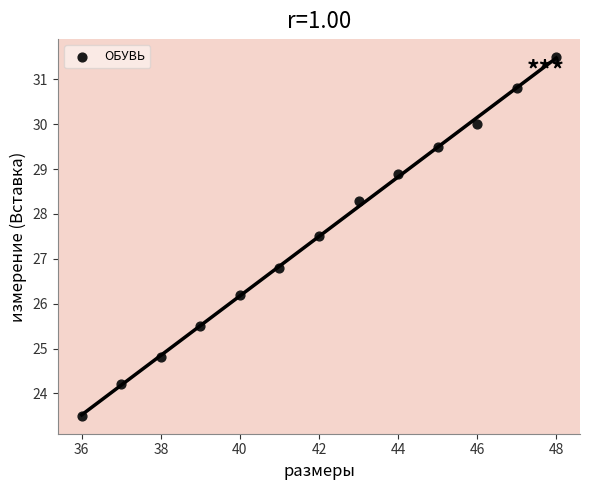

What is the range of Y values (max minus min)?

8.0